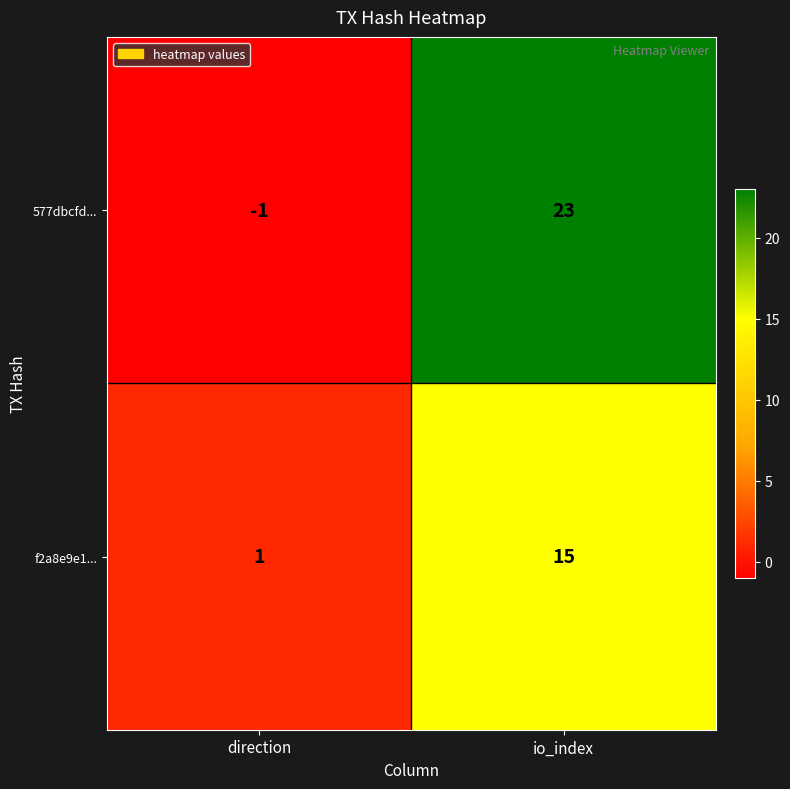

Between direction and io_index, which series saw the biggest shift?

577dbcfd...